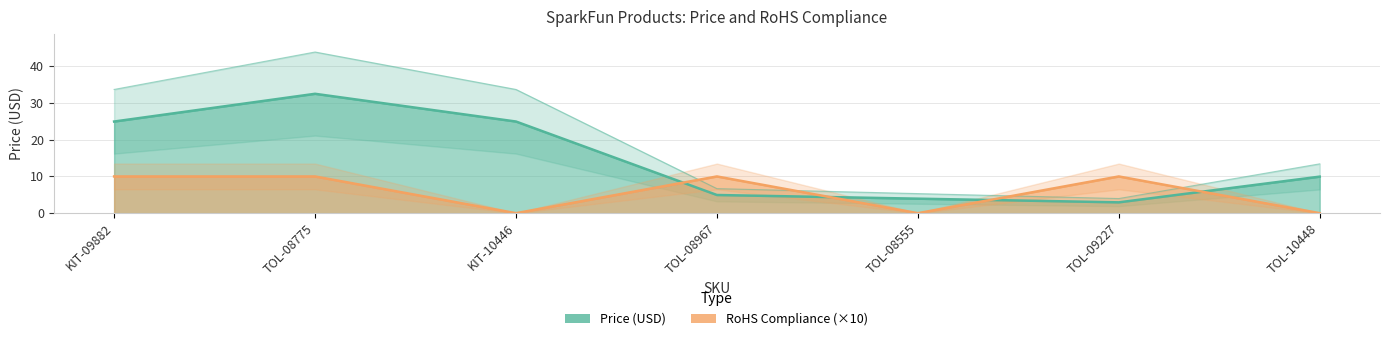

Reading right to left, what are all the values shown in this chart?

Price (USD): TOL-10448=9.9	TOL-09227=3.0	TOL-08555=4.0	TOL-08967=5.0	KIT-10446=24.9	TOL-08775=32.5	KIT-09882=24.9
RoHS Compliance: TOL-10448=0.0	TOL-09227=10.0	TOL-08555=0.0	TOL-08967=10.0	KIT-10446=0.0	TOL-08775=10.0	KIT-09882=10.0